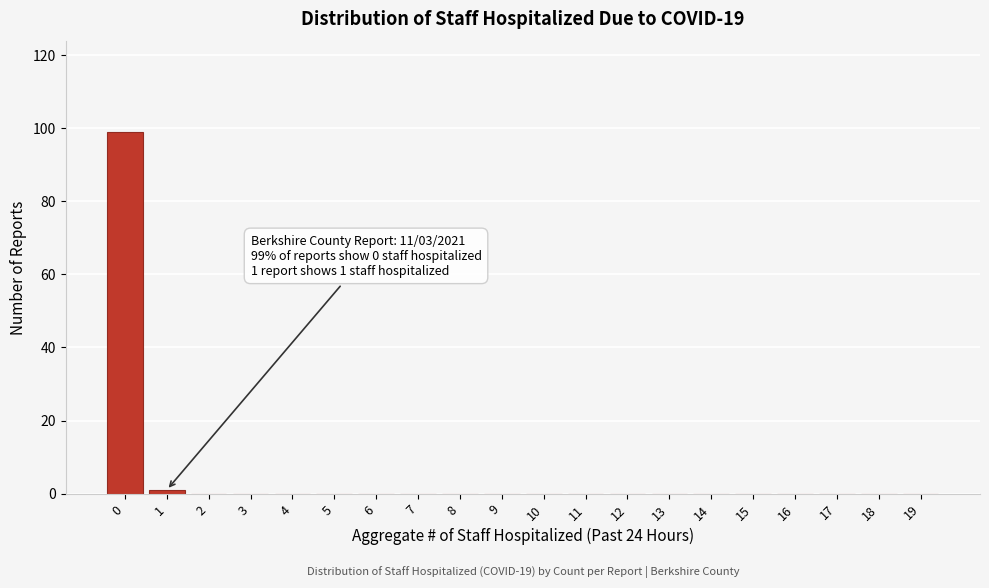

Reading left to right, transcribe all the data shown in this chart.

0=99	1=1	2=0	3=0	4=0	5=0	6=0	7=0	8=0	9=0	10=0	11=0	12=0	13=0	14=0	15=0	16=0	17=0	18=0	19=0